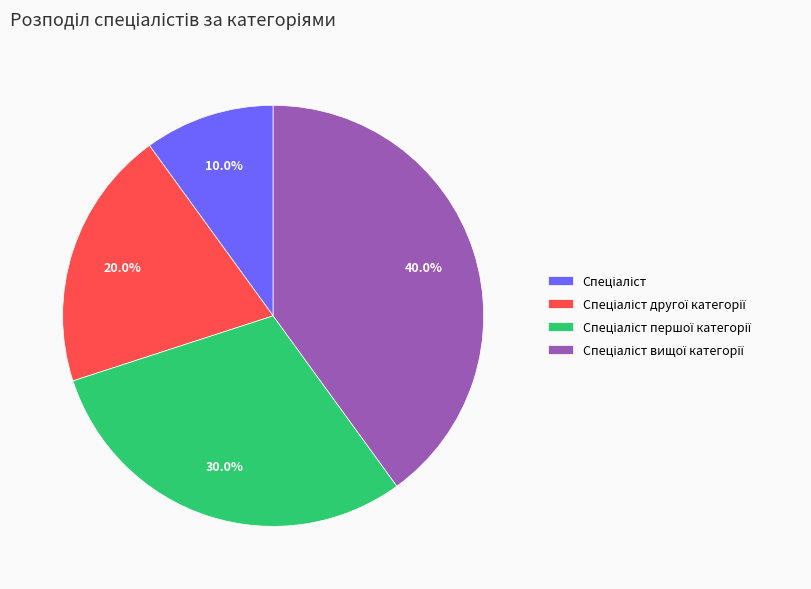

Is there a majority slice in this chart?

No